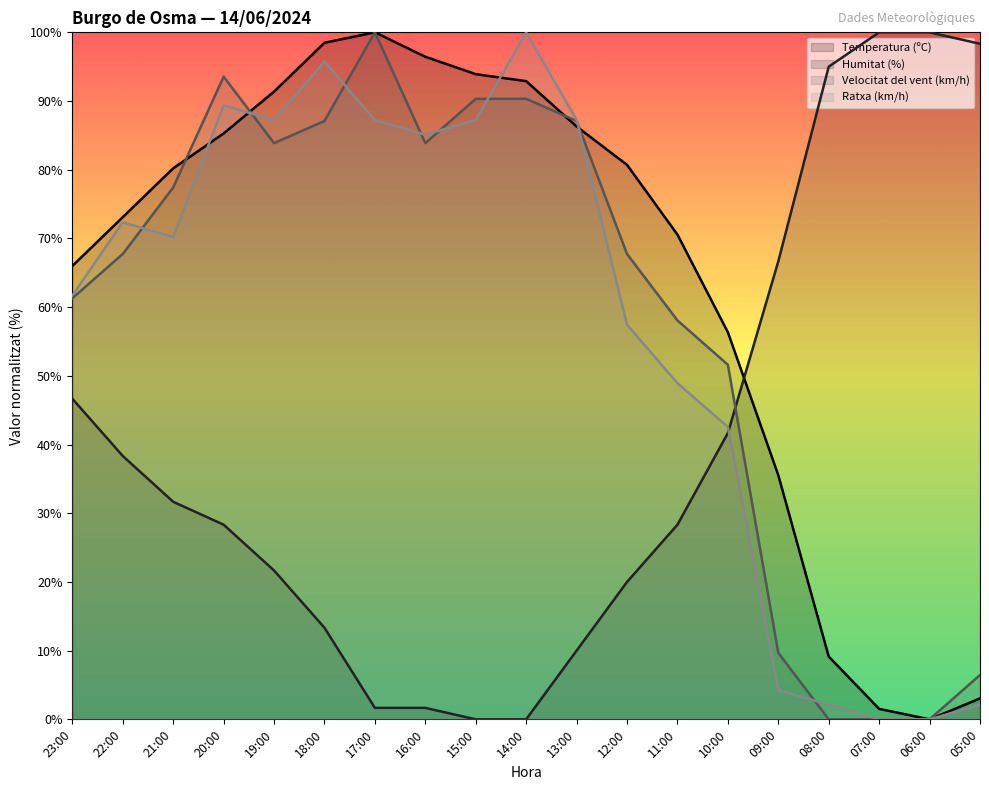

What is the value of the Velocitat del vent (km/h) point at the 9th from the left?

90.3